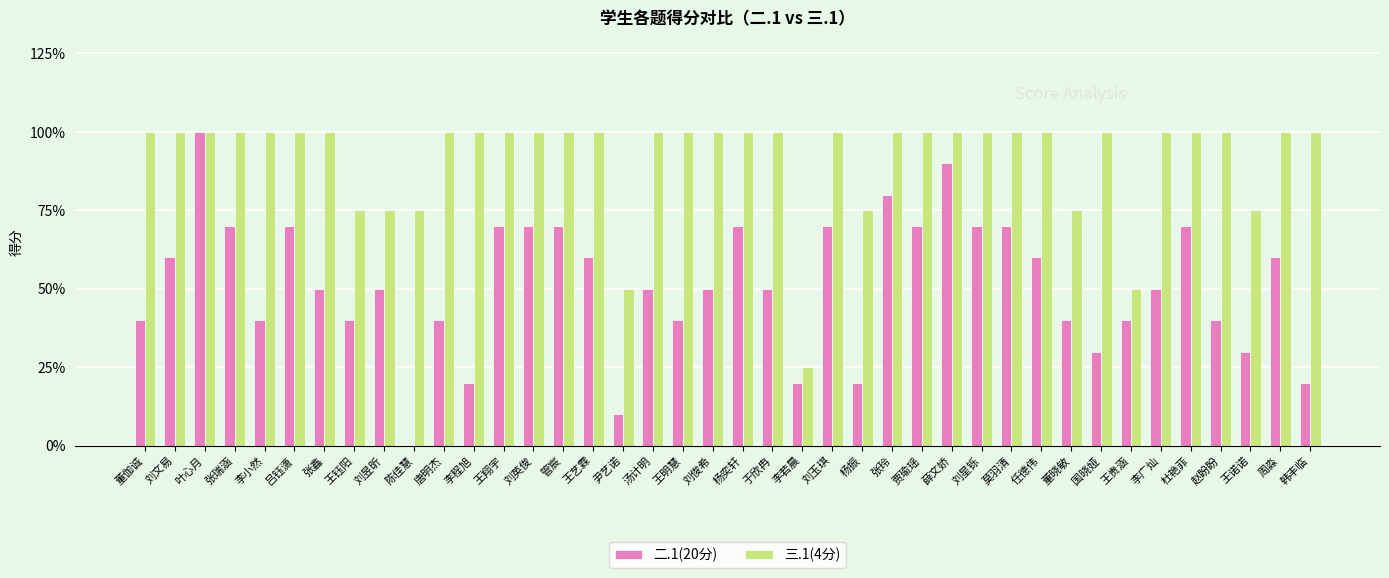

Count the number of categories in the chart.

40